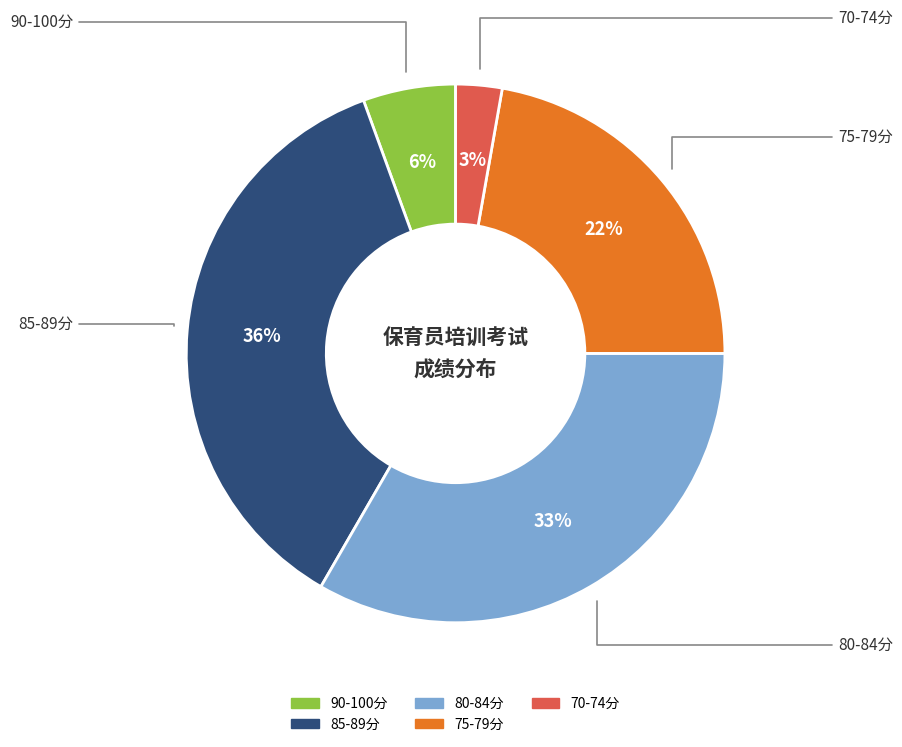

To the nearest percent, what is the average slice percentage?

20%